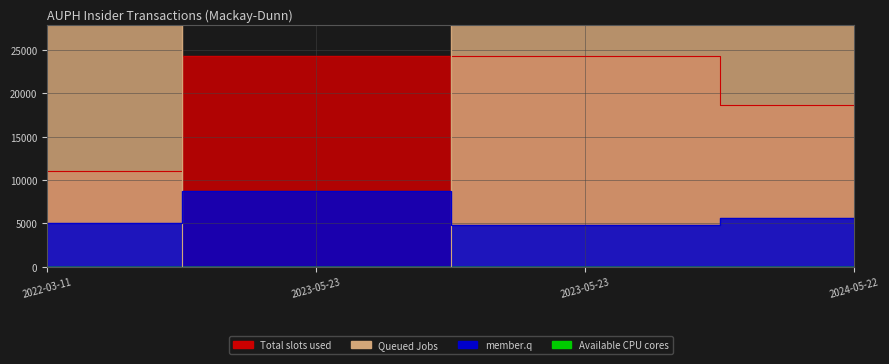

What is the label of the 3rd point from the left?

2023-05-23